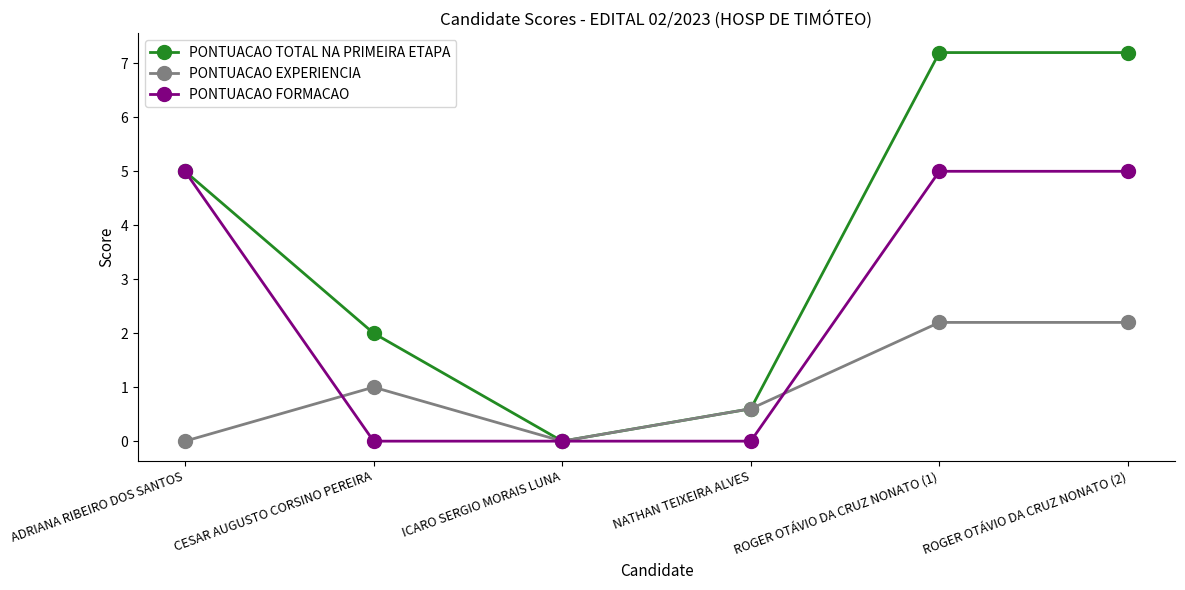

Rank the series at ROGER OTÁVIO DA CRUZ NONATO (2) from highest to lowest value.

PONTUACAO TOTAL NA PRIMEIRA ETAPA, PONTUACAO FORMACAO, PONTUACAO EXPERIENCIA